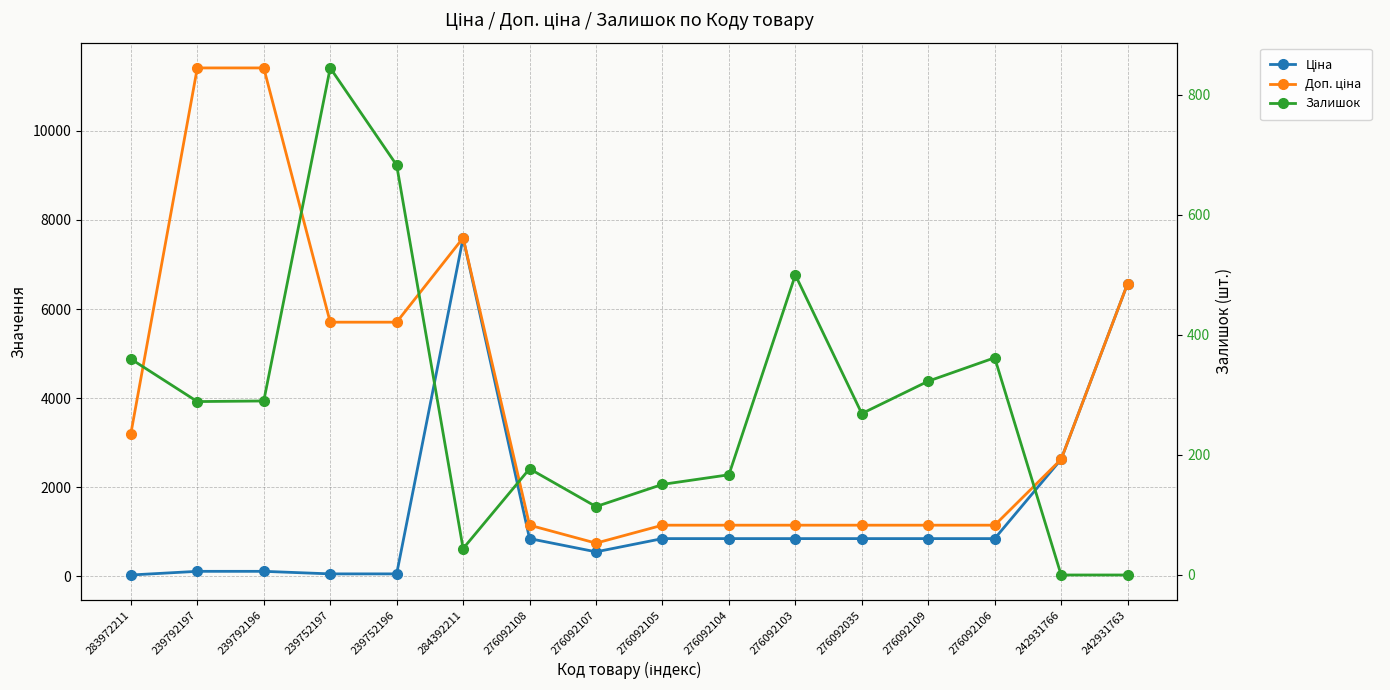

Where is Доп. ціна nearest to the value 6078?

239752197